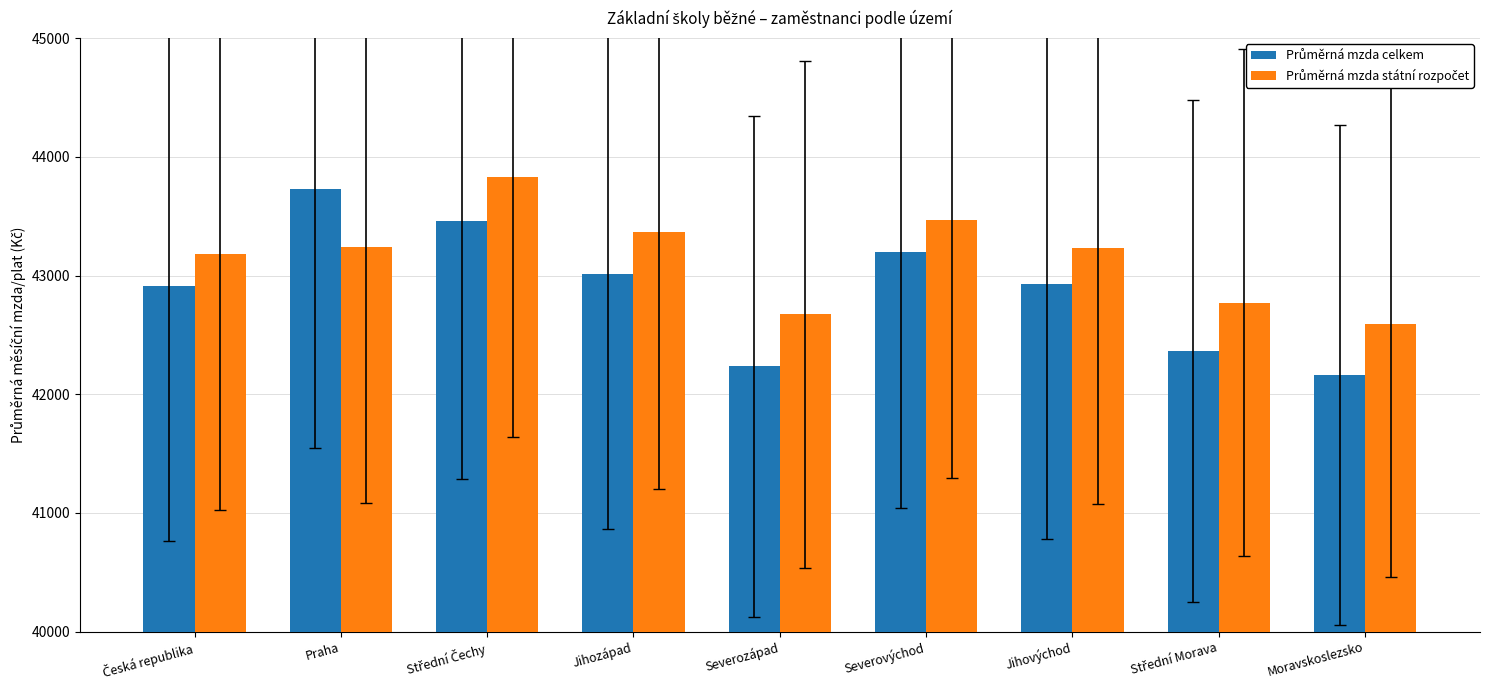

What position from the right is Jihozápad?

6